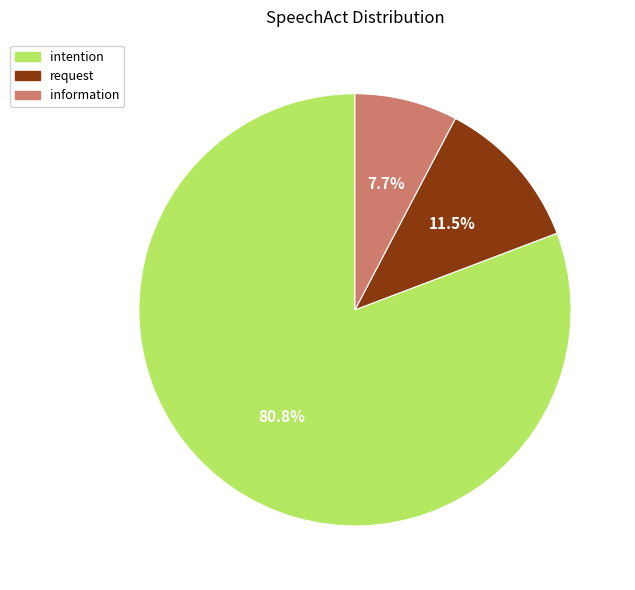

To the nearest percent, what is the difference between the largest and smallest slice percentages?

73%